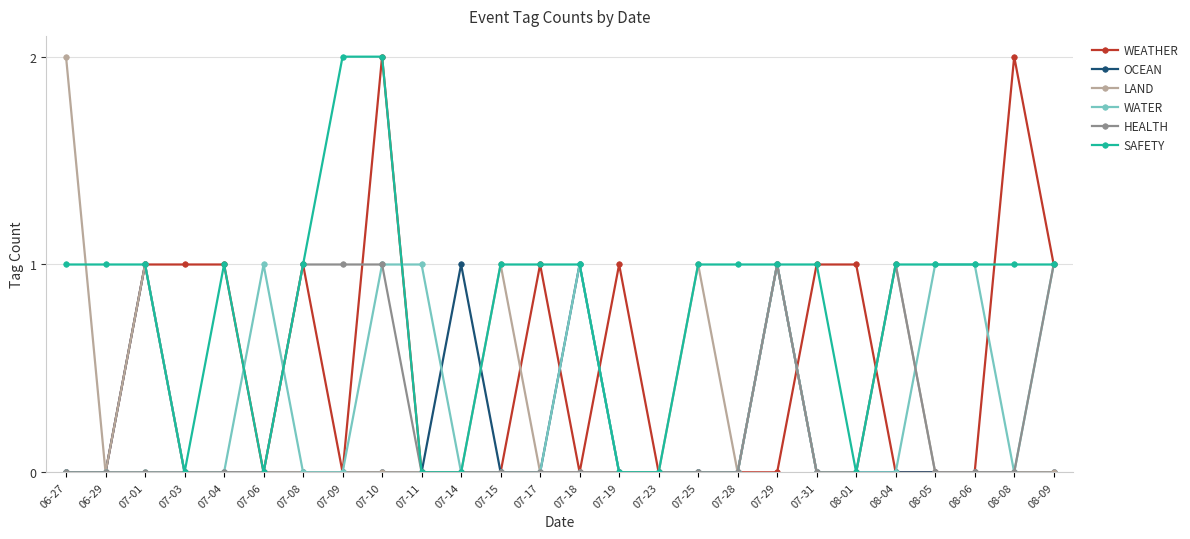

What are all the series names shown in the legend?

WEATHER, OCEAN, LAND, WATER, HEALTH, SAFETY